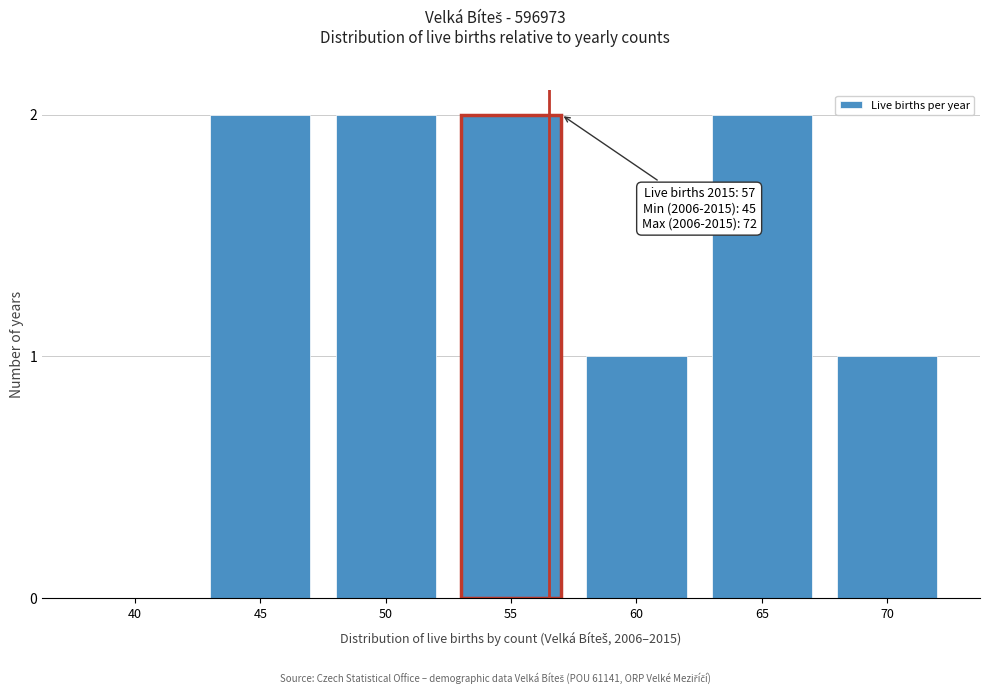

Reading left to right, extract all data points from this chart.

40=0	45=2	50=2	55=2	60=1	65=2	70=1